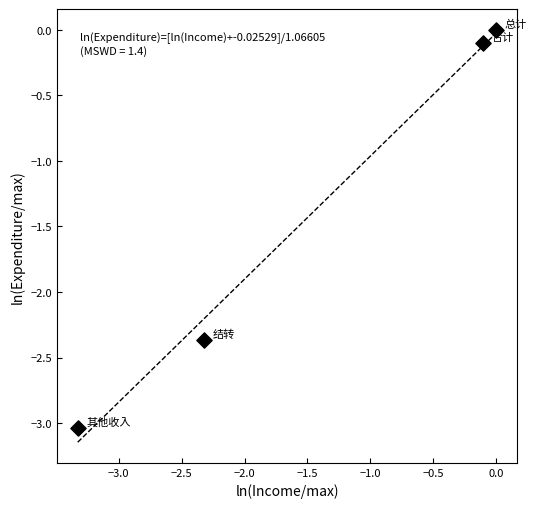

What is the range of X values (max minus min)?

3.3